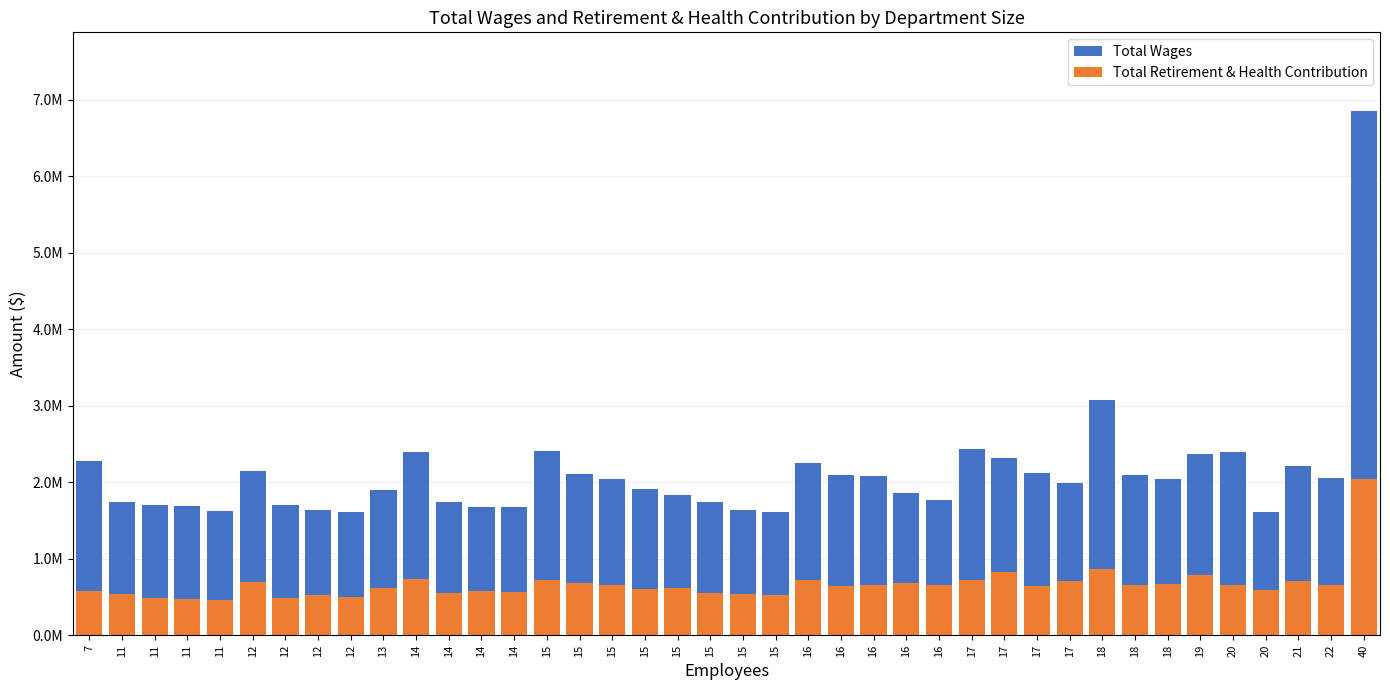

What is the greatest value displayed?

6853390